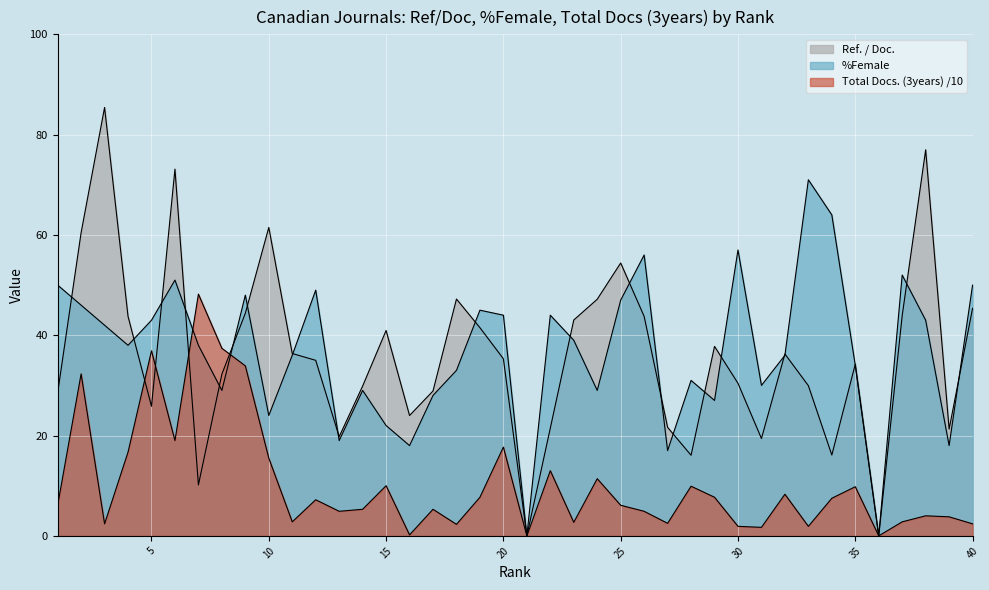

Which has a higher value, 2 or 7?

2